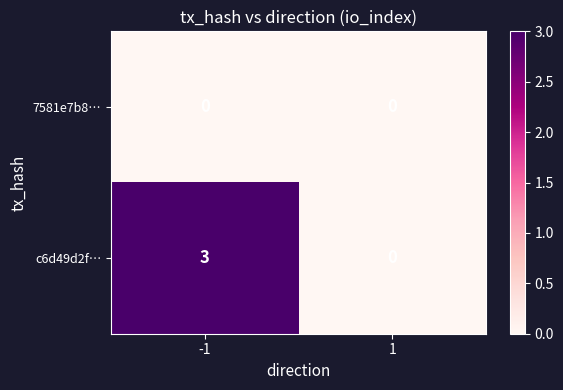

What is the maximum value for c6d49d2f…?

3